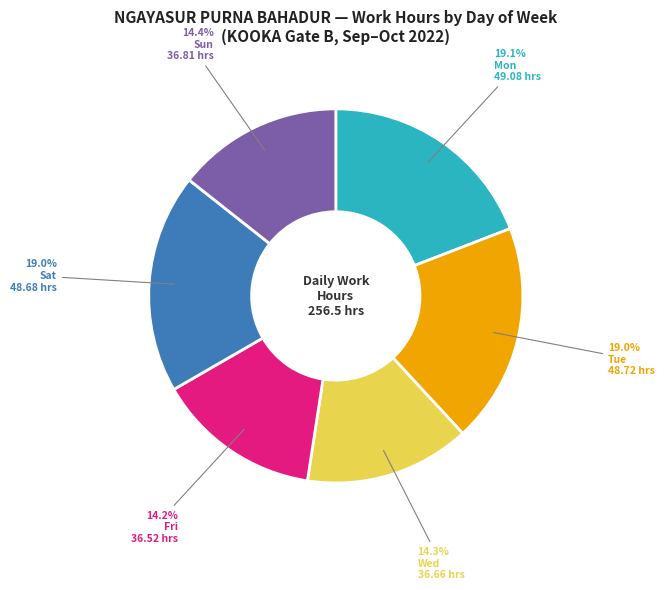

Approximately how many times larger is the value at Sun compared to Sat?

0.8